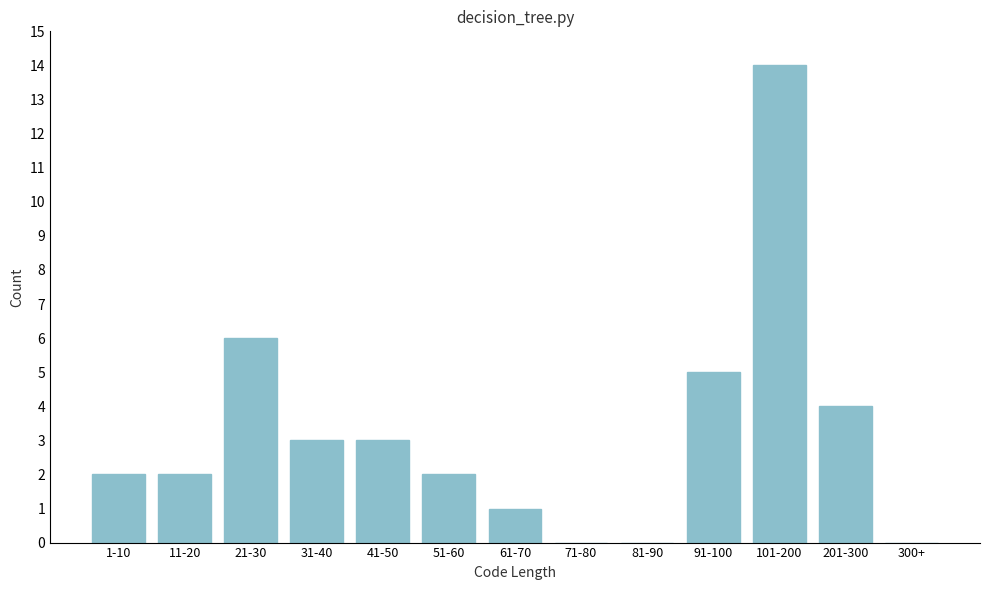

Reading left to right, list all the values displayed in this chart.

1-10=2	11-20=2	21-30=6	31-40=3	41-50=3	51-60=2	61-70=1	71-80=0	81-90=0	91-100=5	101-200=14	201-300=4	300+=0